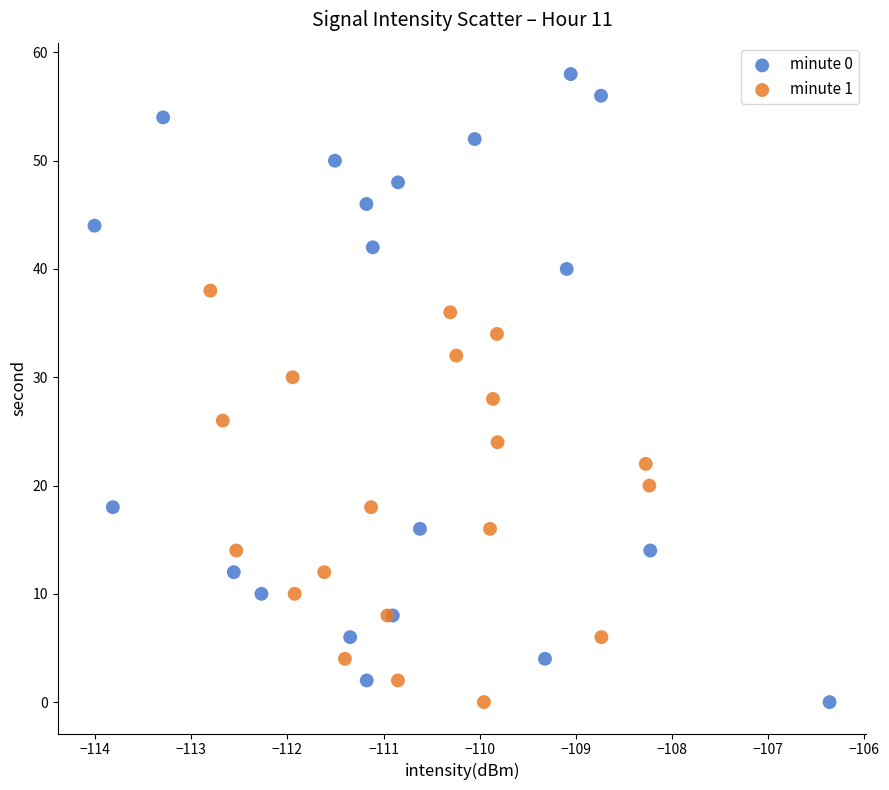

Which series has the largest Y range (max minus min)?

minute 0